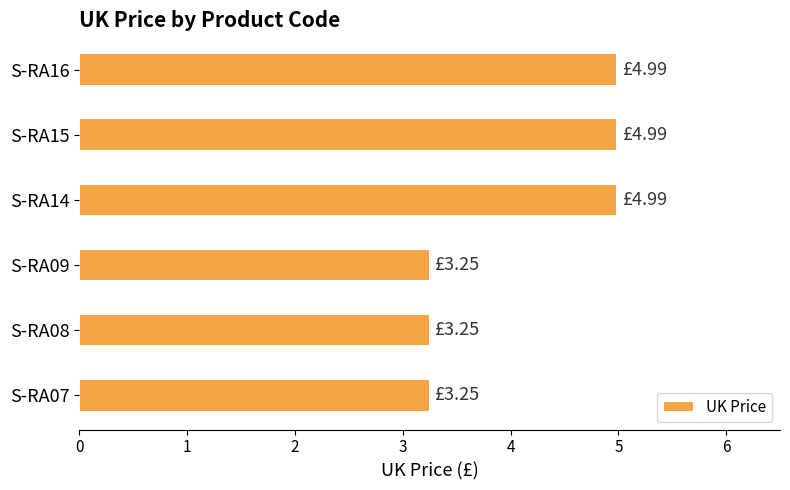

How many distinct data groups are displayed?

1